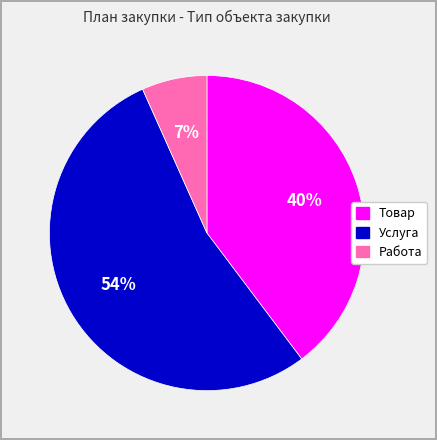

To the nearest percent, what is the difference between the Работа and Услуга slice percentages?

47%